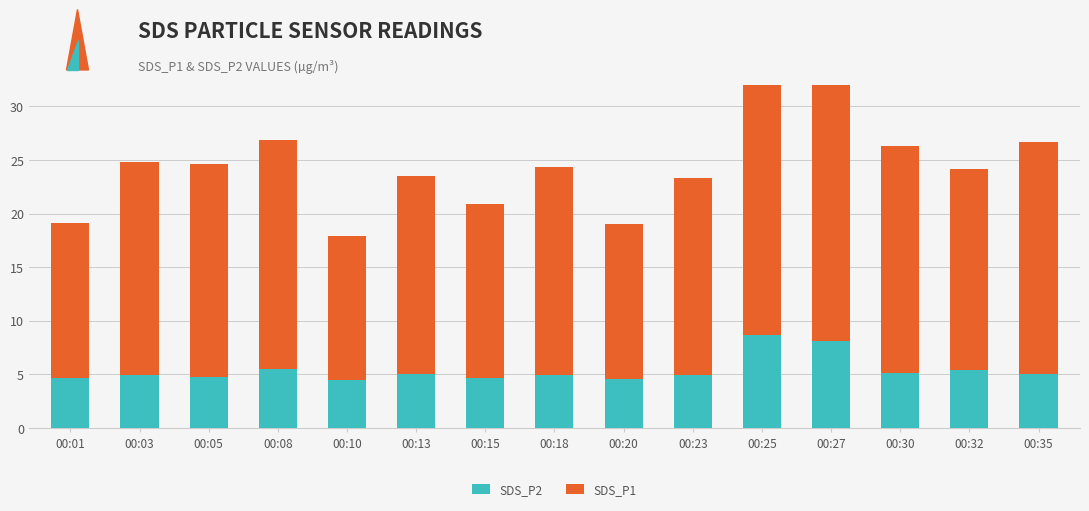

Is the value of SDS_P2 at 00:20 greater than the value of SDS_P1 at 00:05?

No